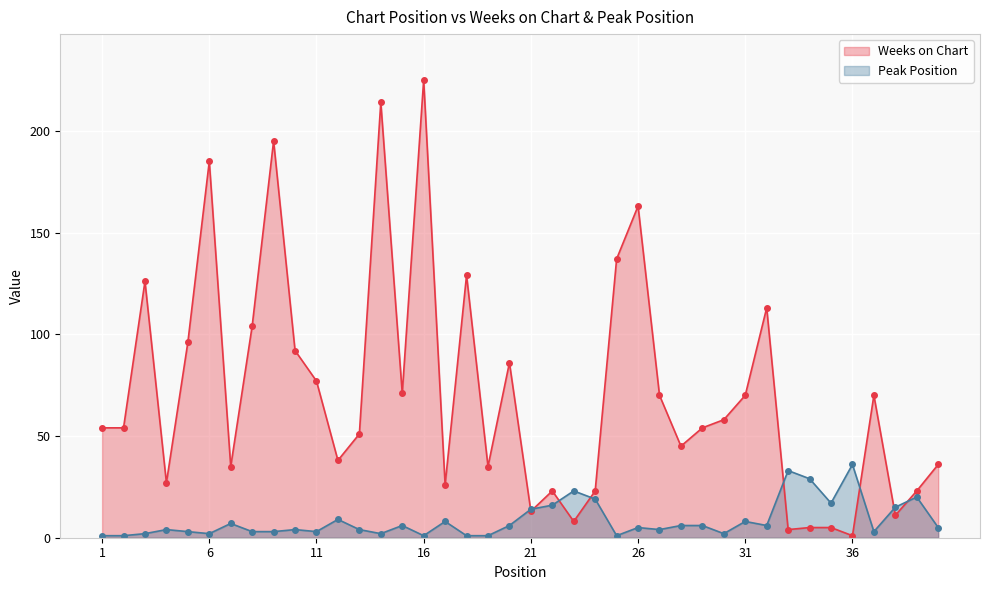

What are all the series names shown in the legend?

Weeks on Chart, Peak Position